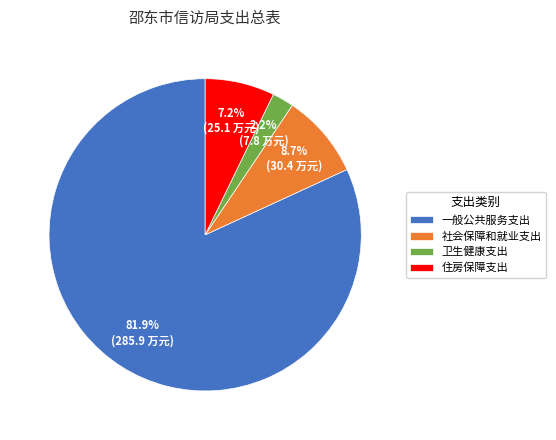

What percentage is the 住房保障支出 slice, to the nearest percent?

7%